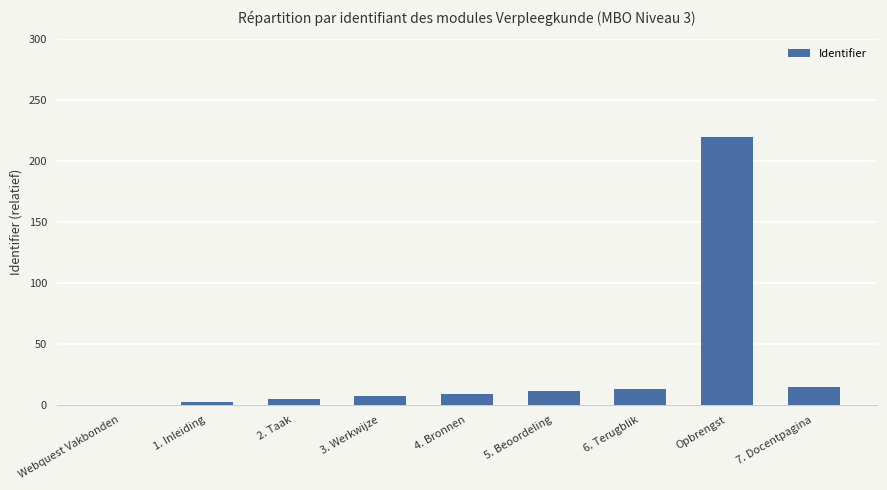

What is the sum of all values?

282